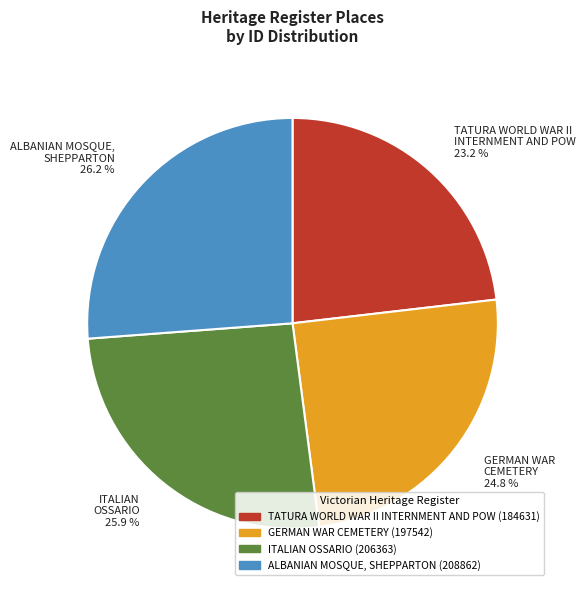

Is there a majority slice in this chart?

No